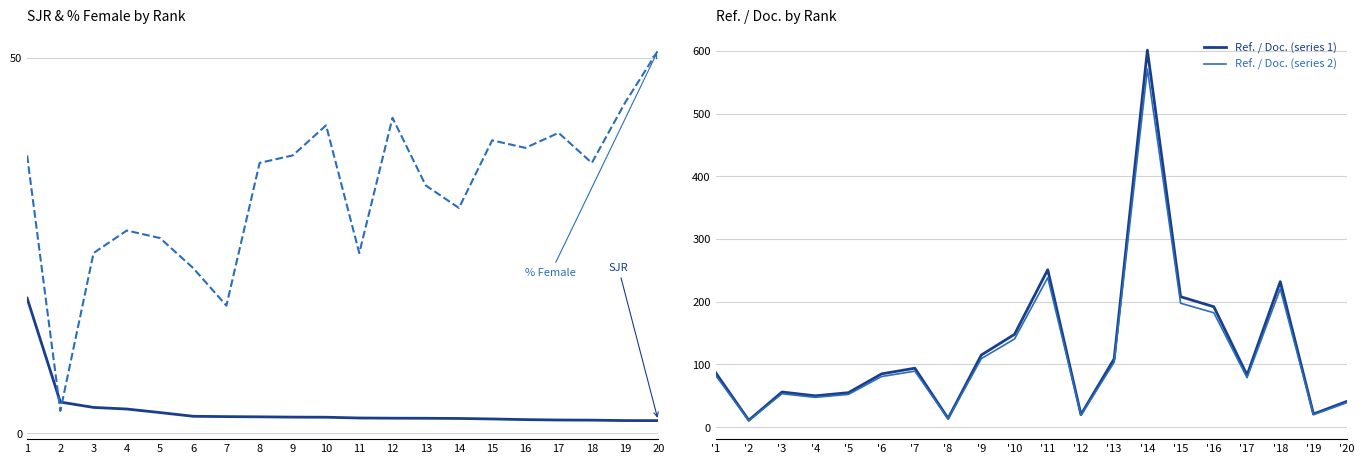

How many data points in Ref. / Doc. (series 2) are less than 82?

10